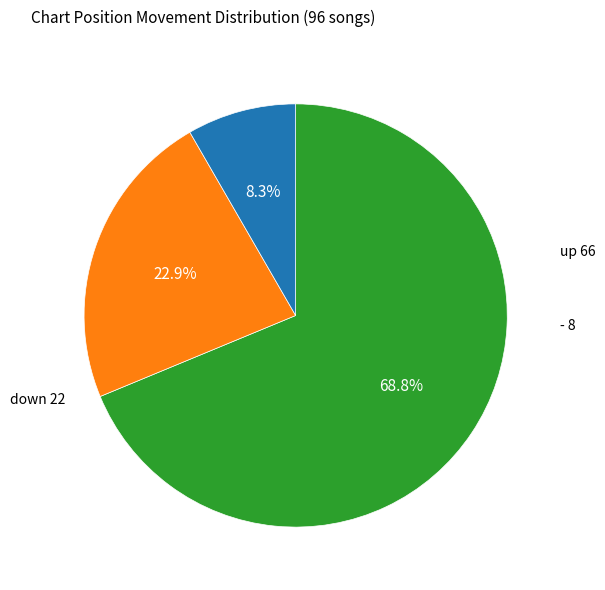

Does any single category account for the majority?

Yes